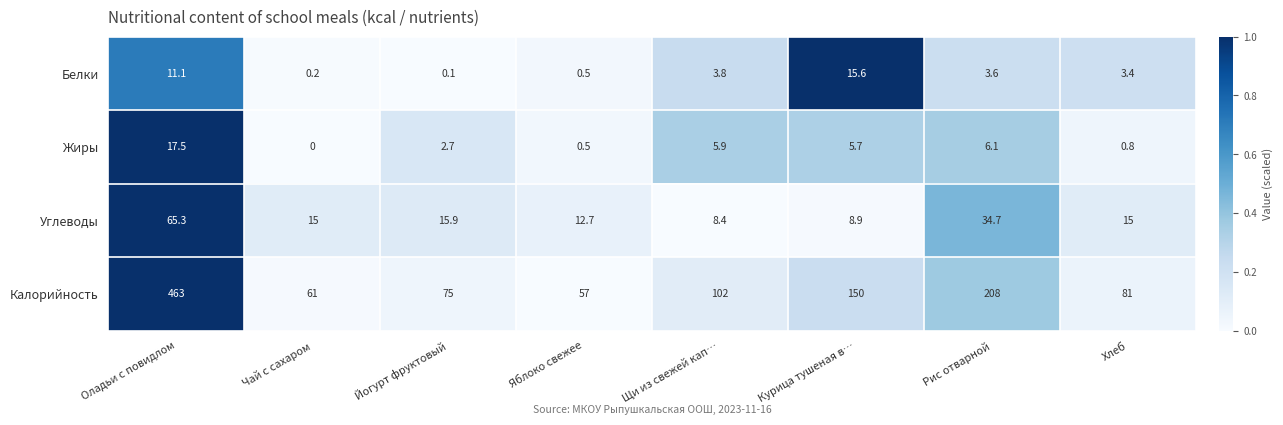

At how many categories does at least one series exceed 0?

8